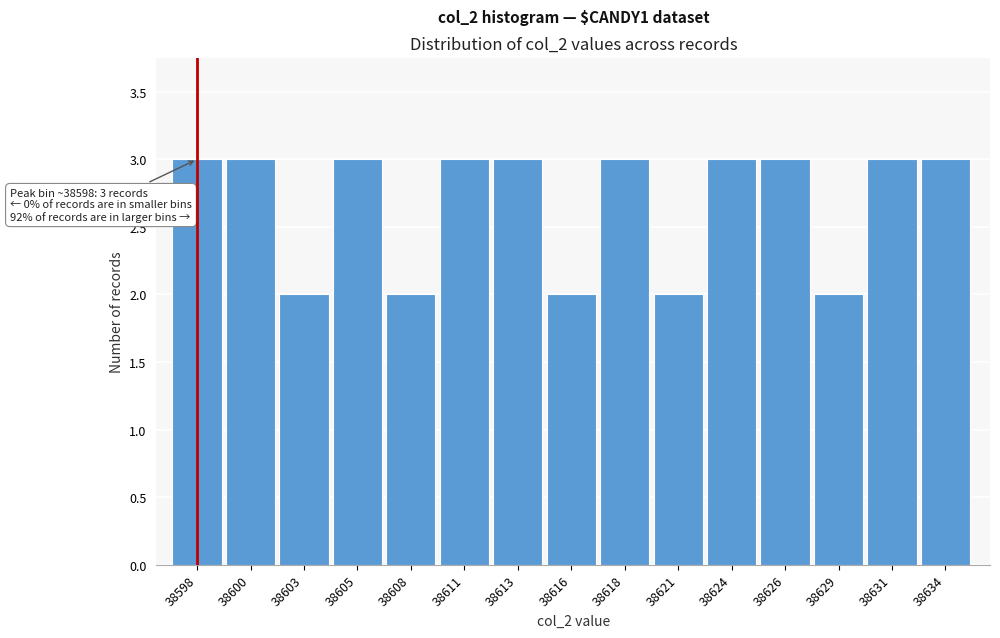

Reading left to right, list all the values displayed in this chart.

38598=3	38600=3	38603=2	38605=3	38608=2	38611=3	38613=3	38616=2	38618=3	38621=2	38624=3	38626=3	38629=2	38631=3	38634=3